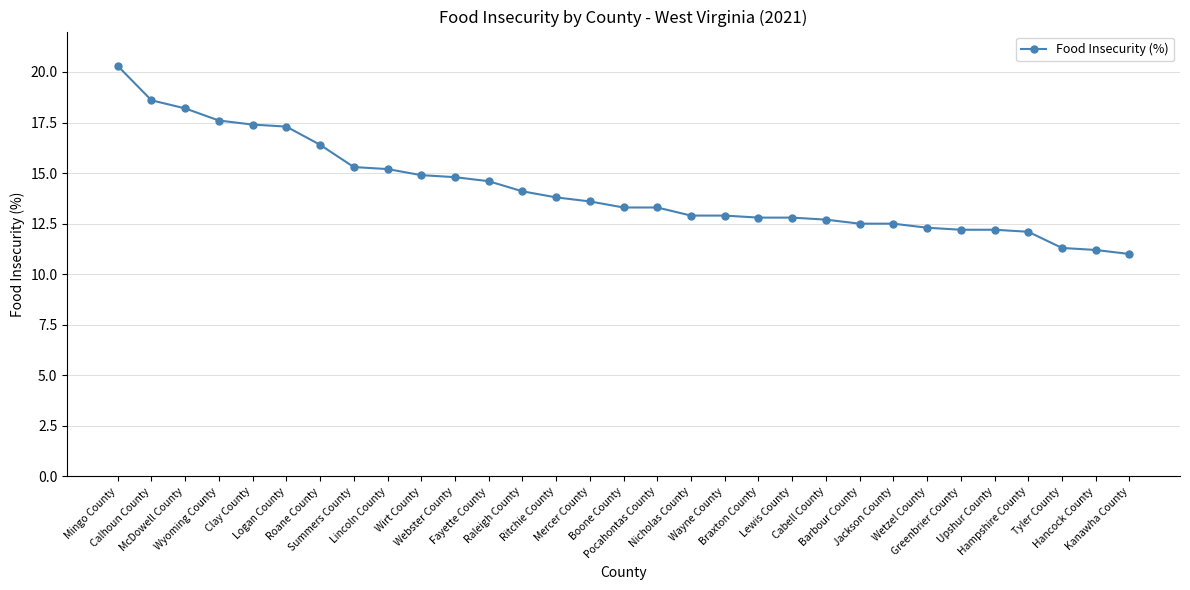

Is it true that the value at Jackson County is 19.5?

False